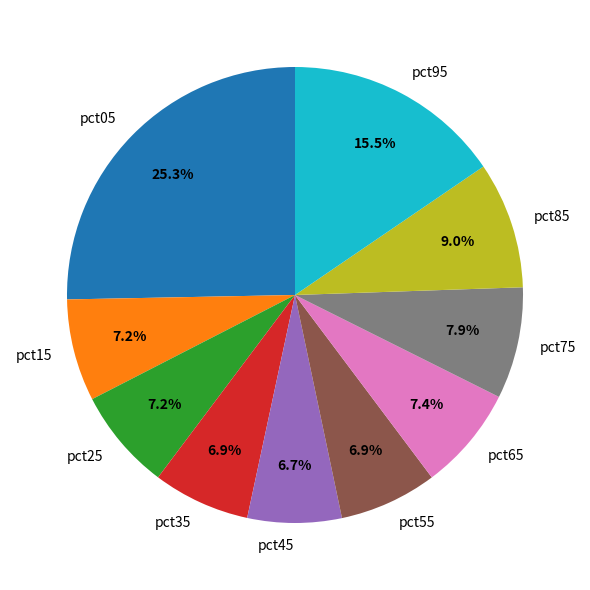

What percentage is the pct15 slice, to the nearest percent?

7%